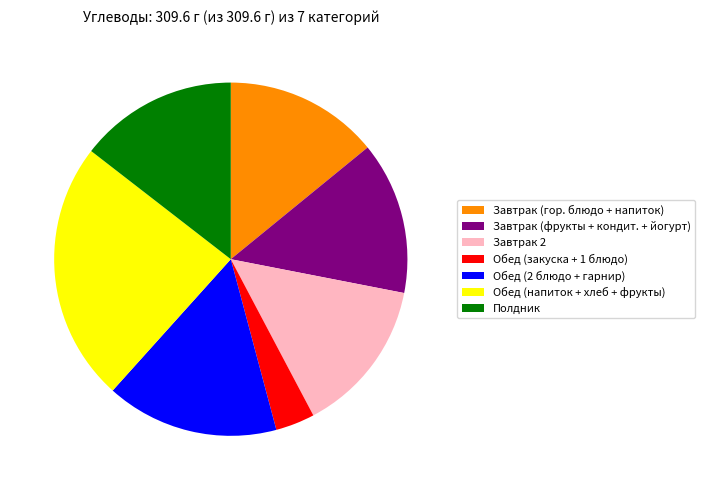

Which slice is the smallest?

Обед (закуска + 1 блюдо)